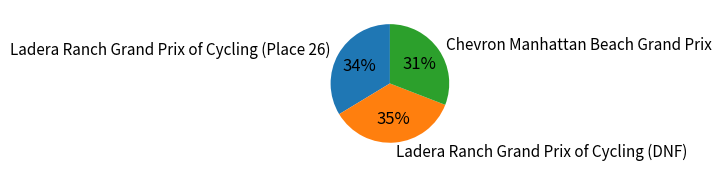

What is the ratio of the value at Chevron Manhattan Beach Grand Prix to the value at Ladera Ranch Grand Prix of Cycling (Place 26)?

0.9